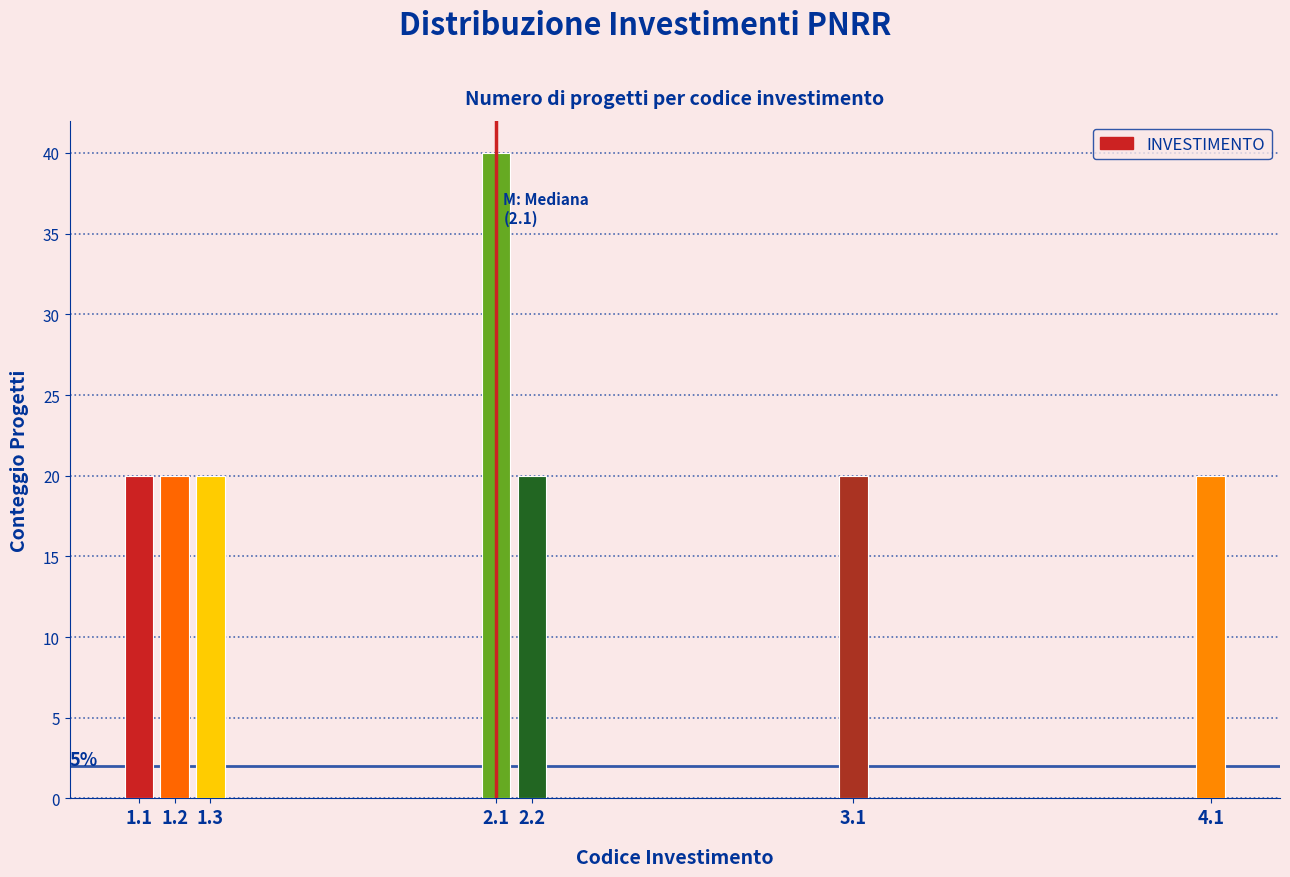

Reading right to left, list all the values displayed in this chart.

4.1=20	3.1=20	2.2=20	2.1=40	1.3=20	1.2=20	1.1=20